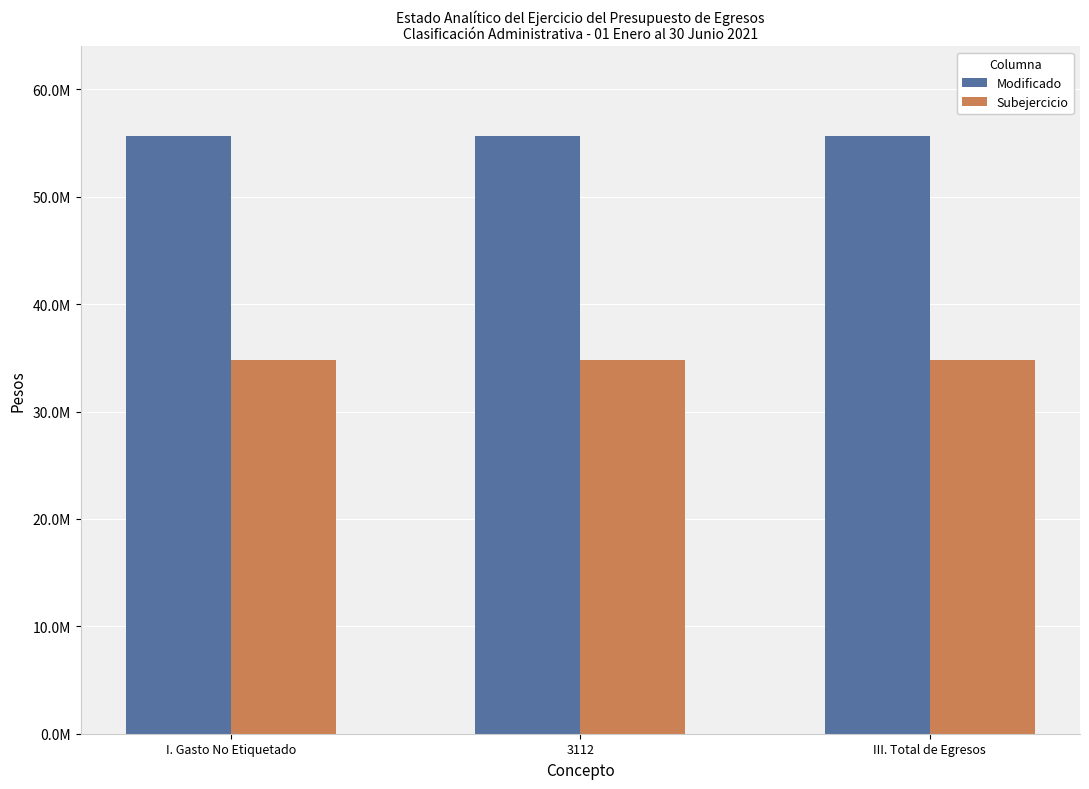

Is it true that Subejercicio equals 34816254.2 at III. Total de Egresos?

True